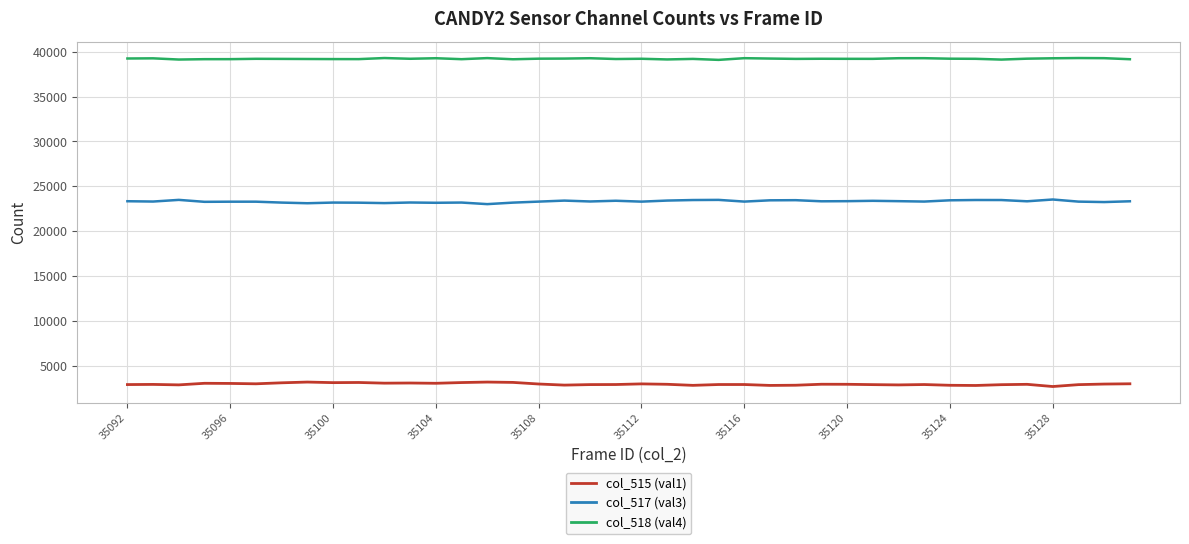

What is the average value of the col_518 (val4) series?

39204